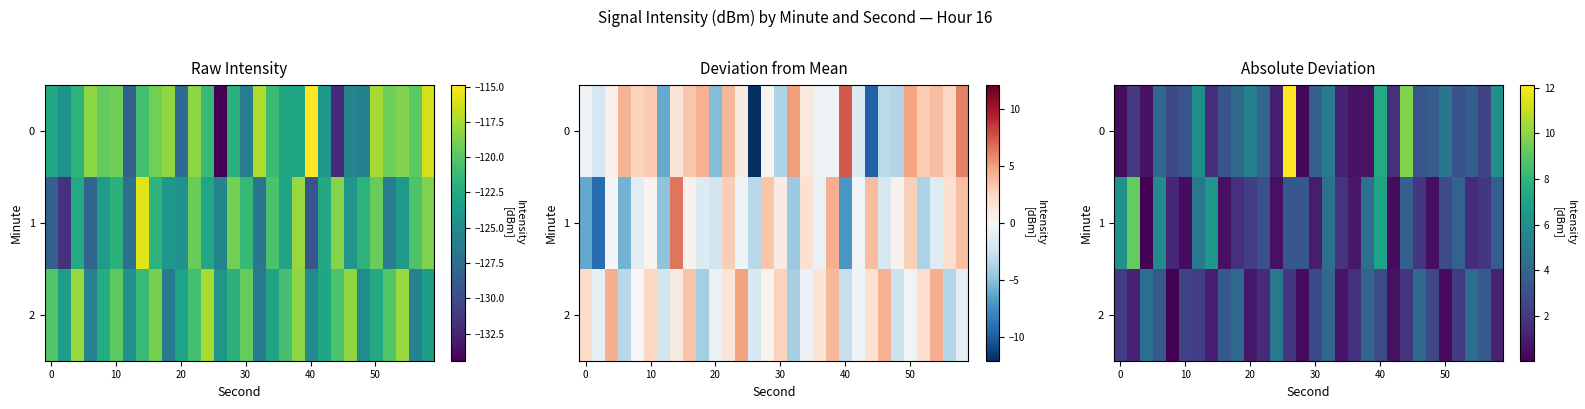

At how many categories does at least one series exceed 2?

27